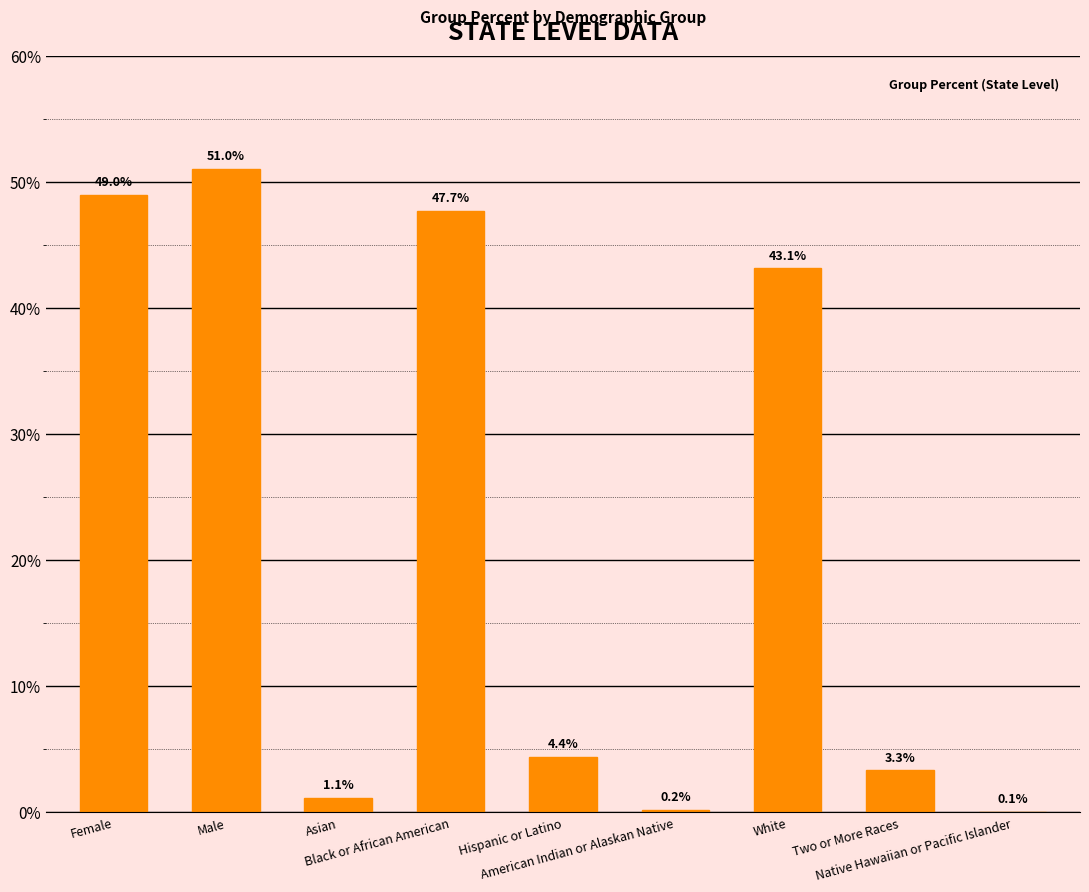

What is the sum of all values?

2.0